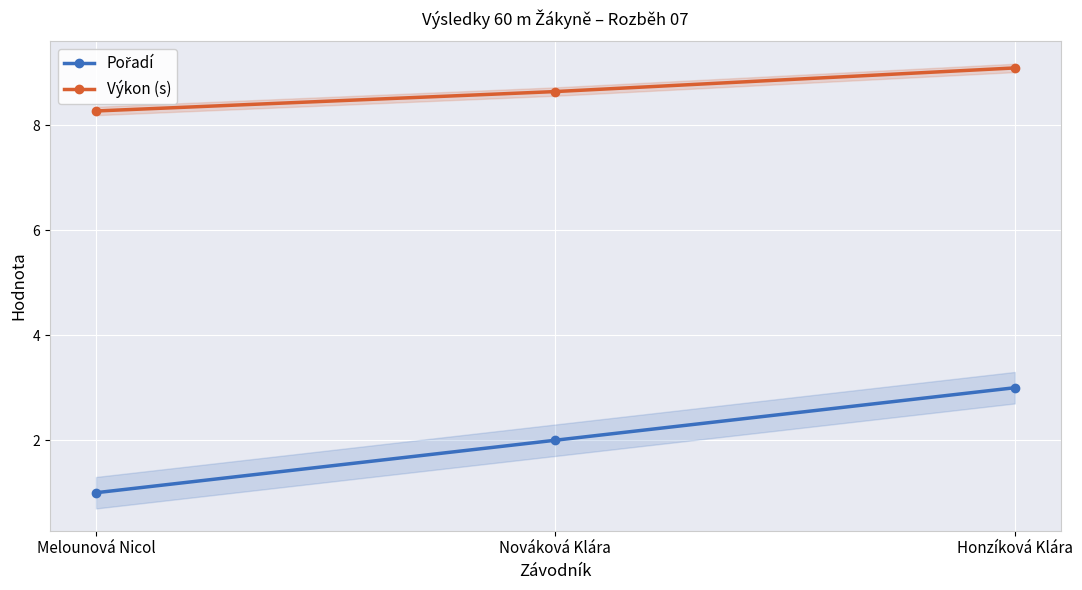

What is the label of the 3rd point from the left?

Honzíková Klára